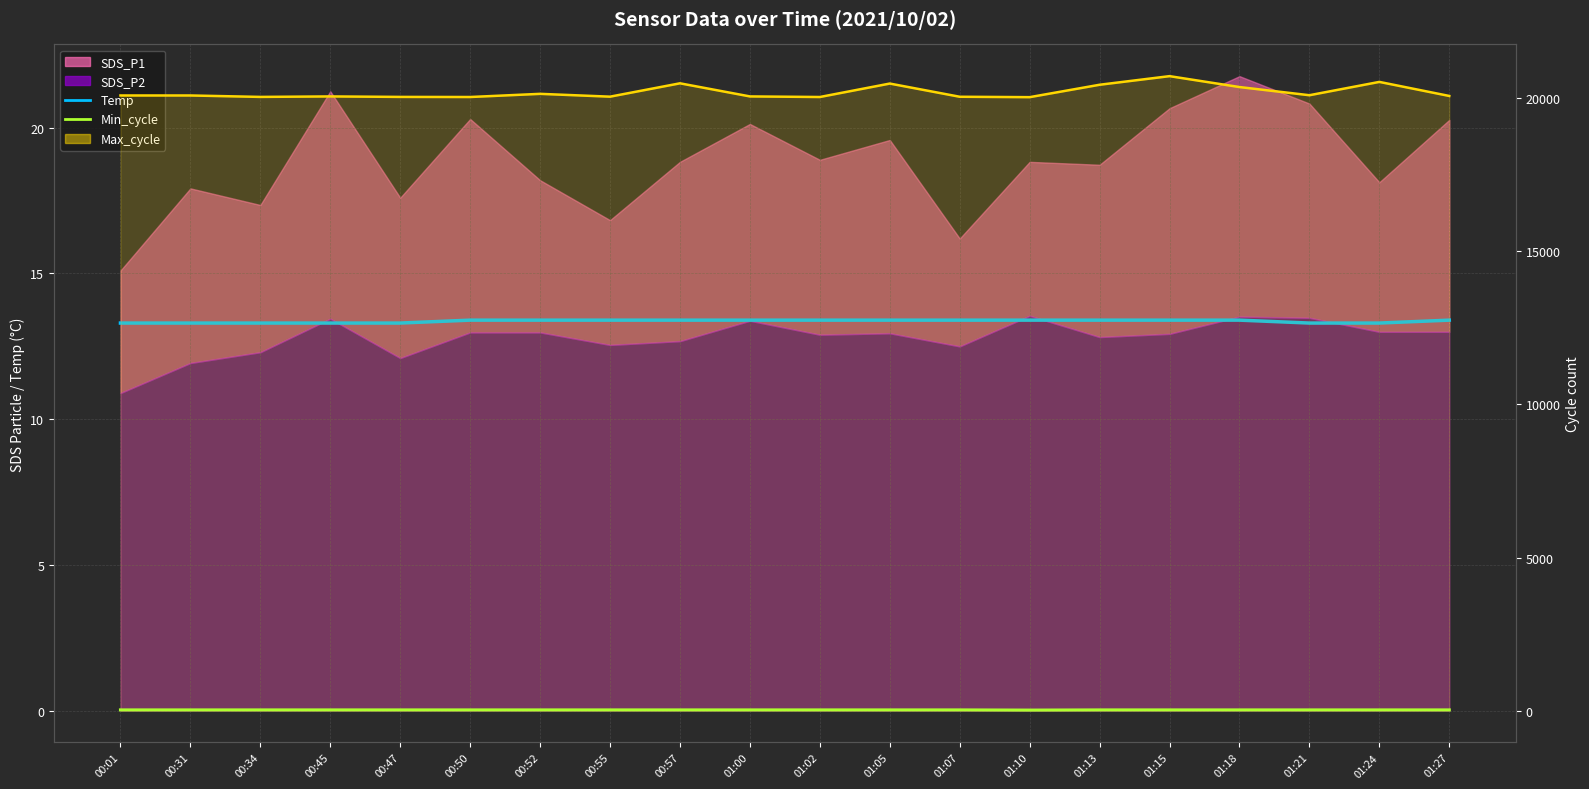

True or false: Max_cycle line and Temp intersect in this chart.

False